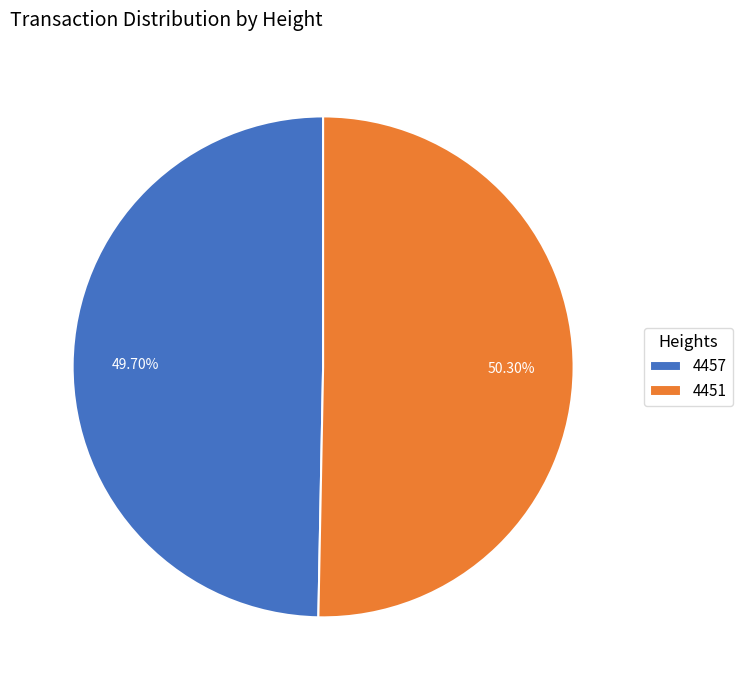

Which slice is the largest?

4451